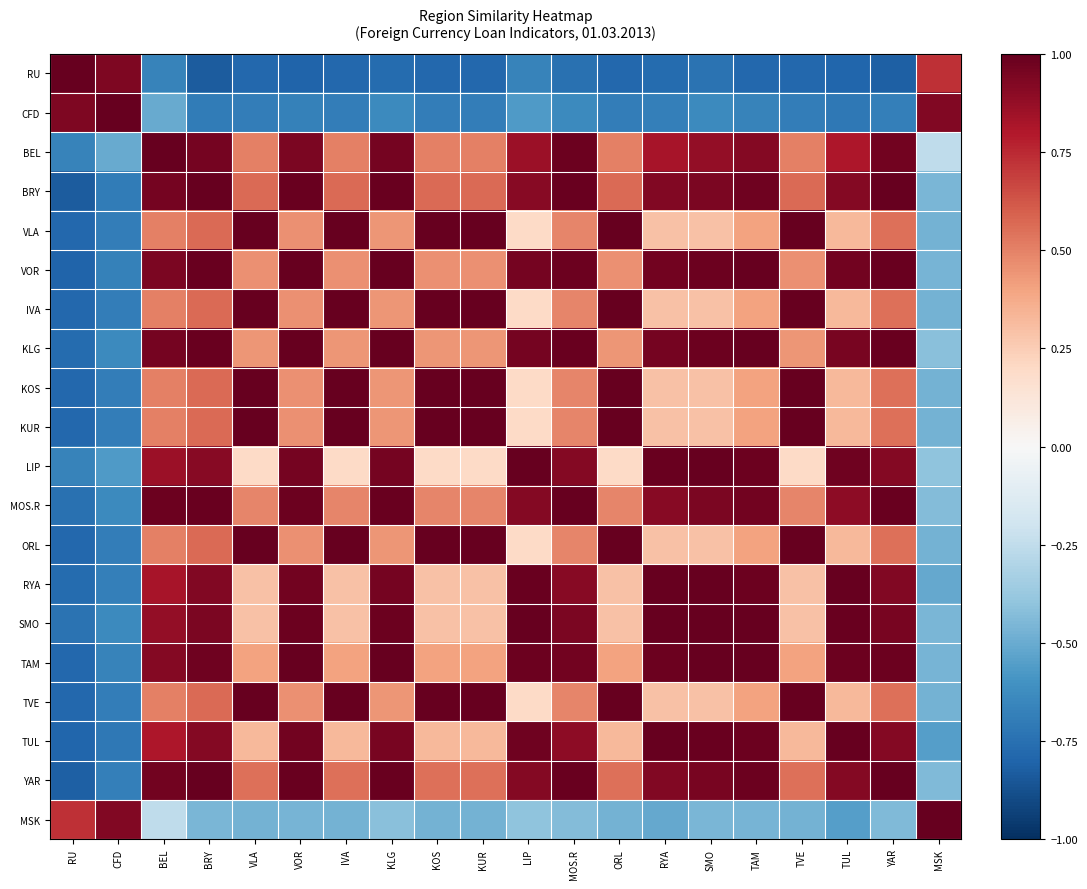

What is the spread (max minus min) of values at ORL?

1.8